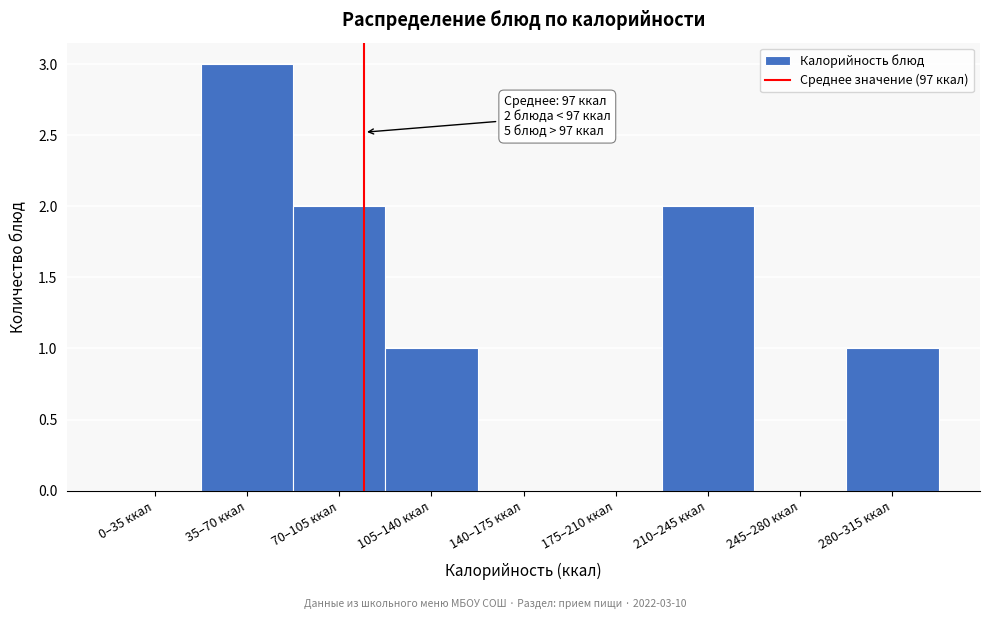

Reading left to right, list all the values displayed in this chart.

0–35 ккал=0	35–70 ккал=3	70–105 ккал=2	105–140 ккал=1	140–175 ккал=0	175–210 ккал=0	210–245 ккал=2	245–280 ккал=0	280–315 ккал=1